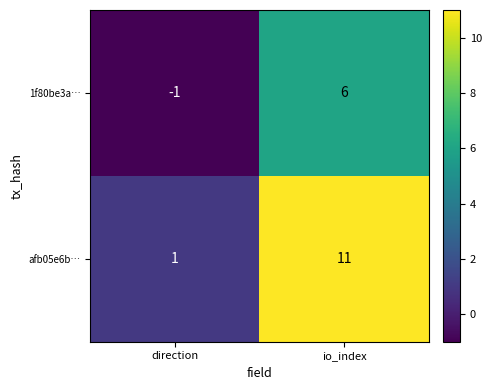

Rank the series at io_index from highest to lowest value.

afb05e6b…, 1f80be3a…